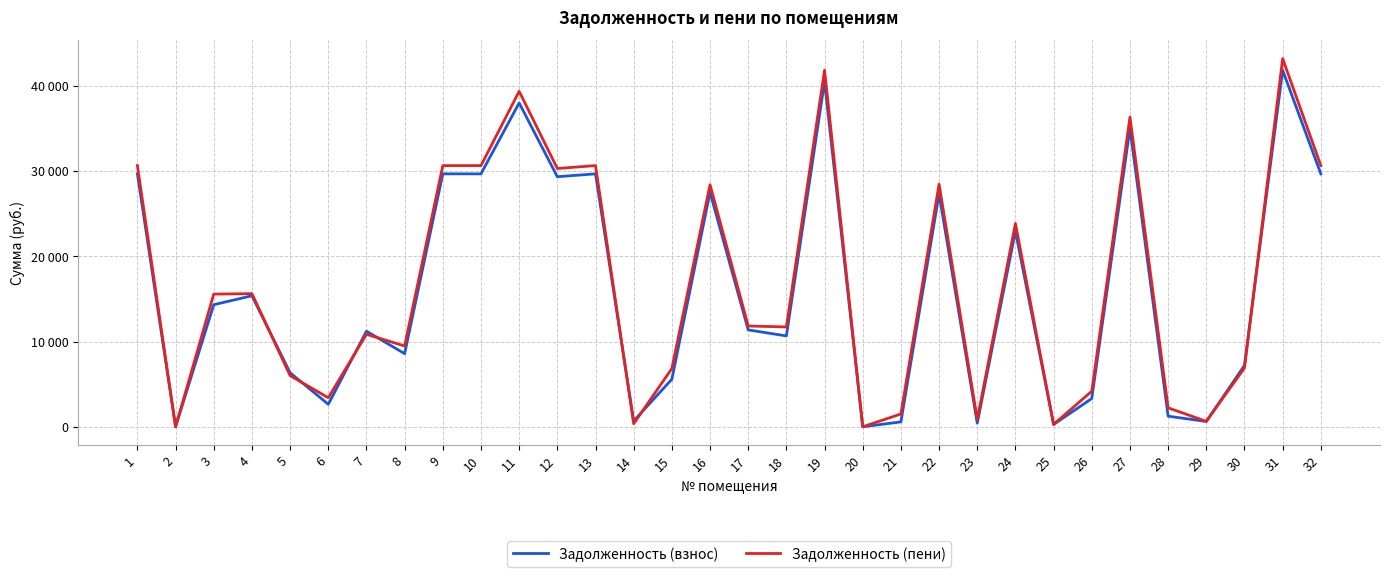

What are all the series names shown in the legend?

Задолженность (взнос), Задолженность (пени)